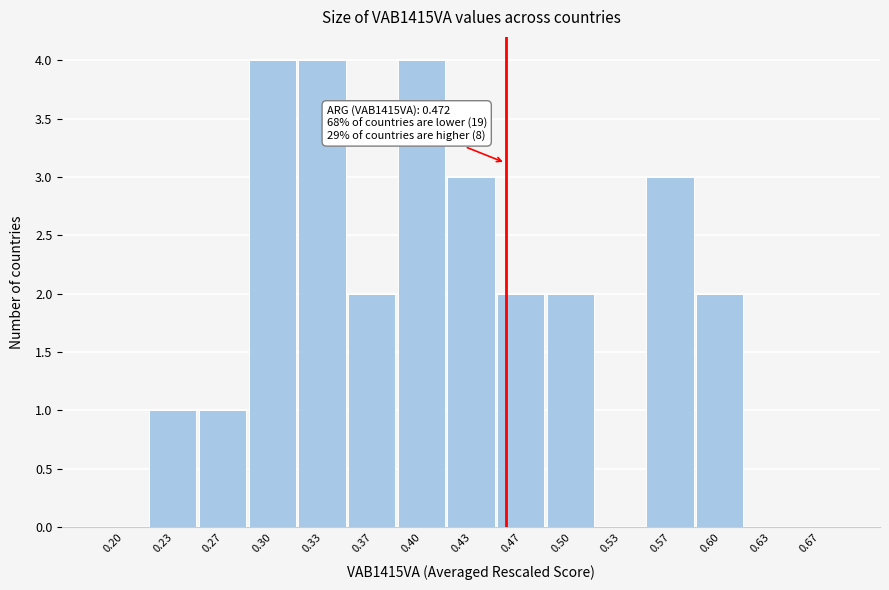

Reading left to right, extract all data points from this chart.

0.20=0	0.23=1	0.27=1	0.30=4	0.33=4	0.37=2	0.40=4	0.43=3	0.47=2	0.50=2	0.53=0	0.57=3	0.60=2	0.63=0	0.67=0